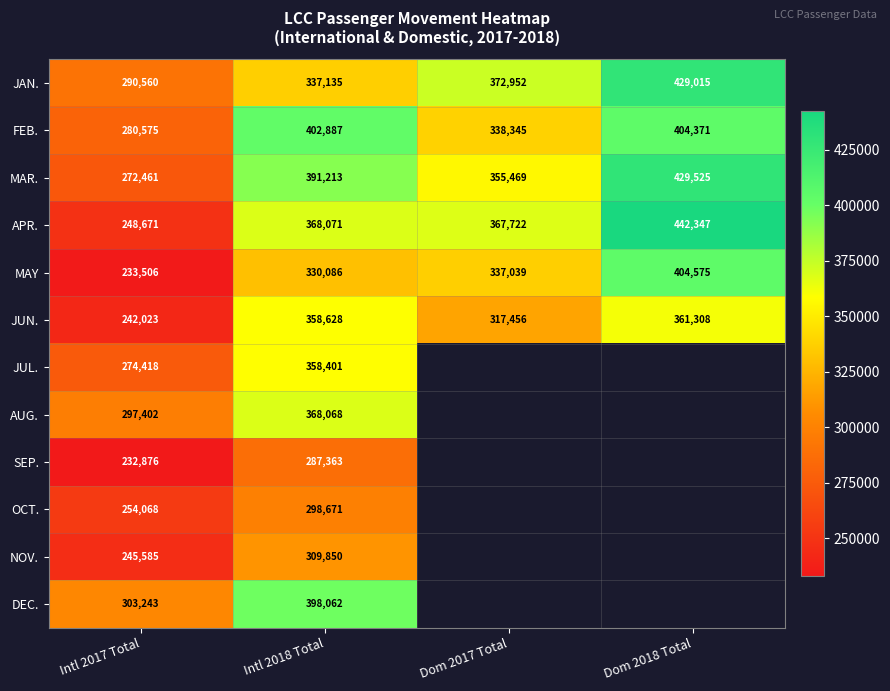

Count the JAN. values in the range 337135 to 429015.

3